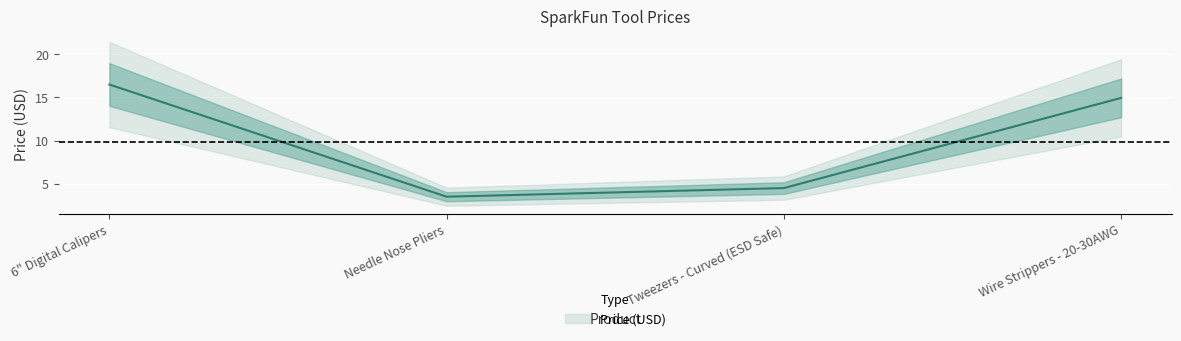

Which category has the lowest value across all series?

Needle Nose Pliers